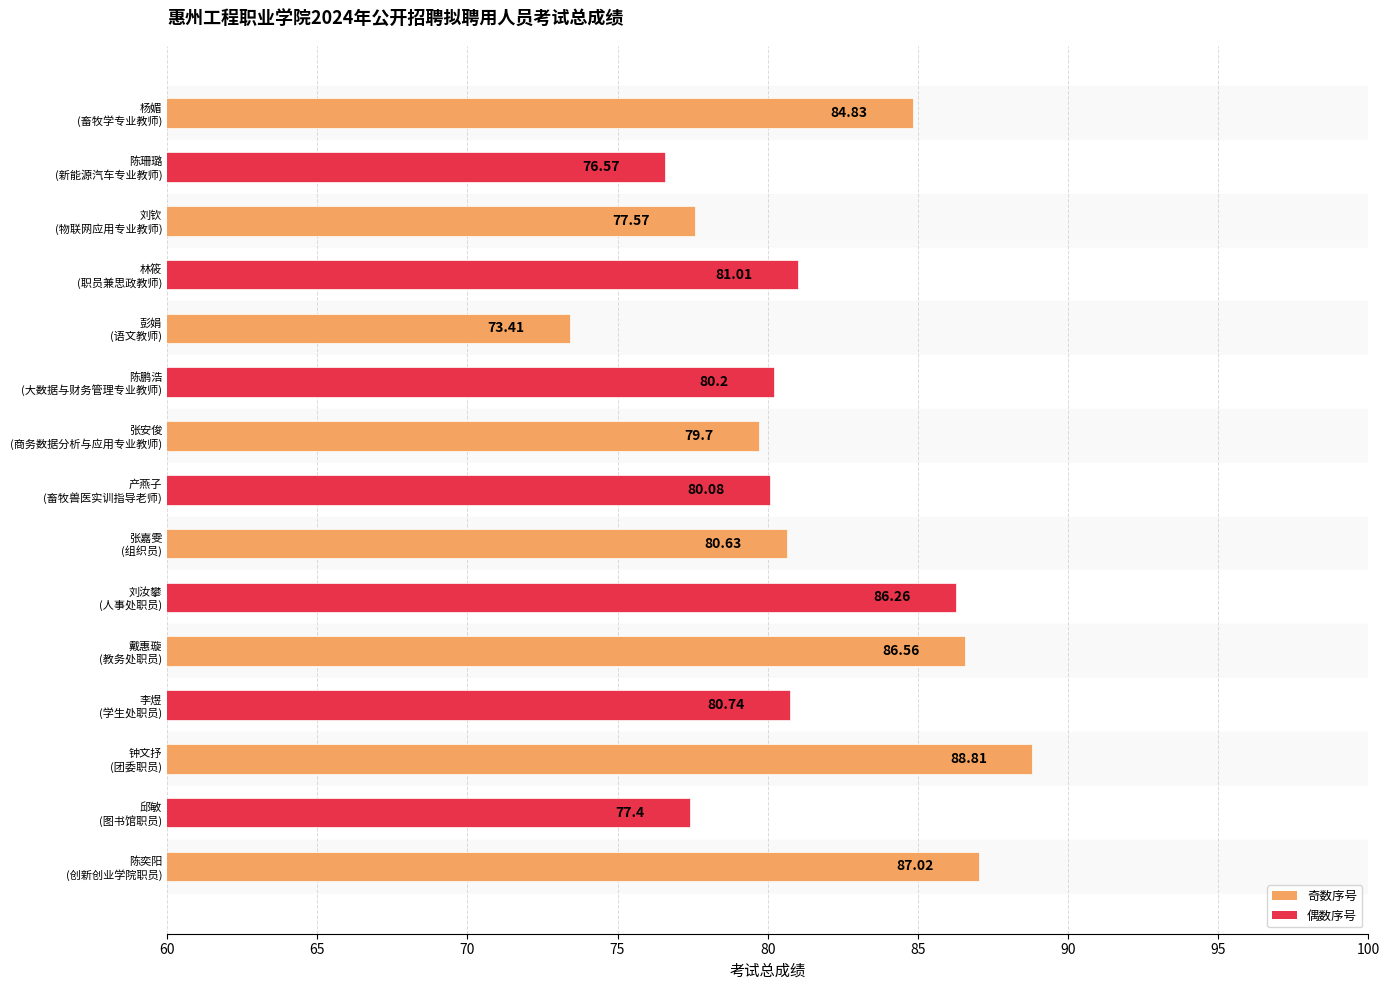

Rank the categories by value from lowest to highest.

彭娟
(语文教师), 陈珊璐
(新能源汽车专业教师), 邱敏
(图书馆职员), 刘钦
(物联网应用专业教师), 张安俊
(商务数据分析与应用专业教师), 产燕子
(畜牧兽医实训指导老师), 陈鹏浩
(大数据与财务管理专业教师), 张嘉雯
(组织员), 李煜
(学生处职员), 林筱
(职员兼思政教师), 杨媚
(畜牧学专业教师), 刘汝攀
(人事处职员), 戴惠璇
(教务处职员), 陈奕阳
(创新创业学院职员), 钟文抒
(团委职员)